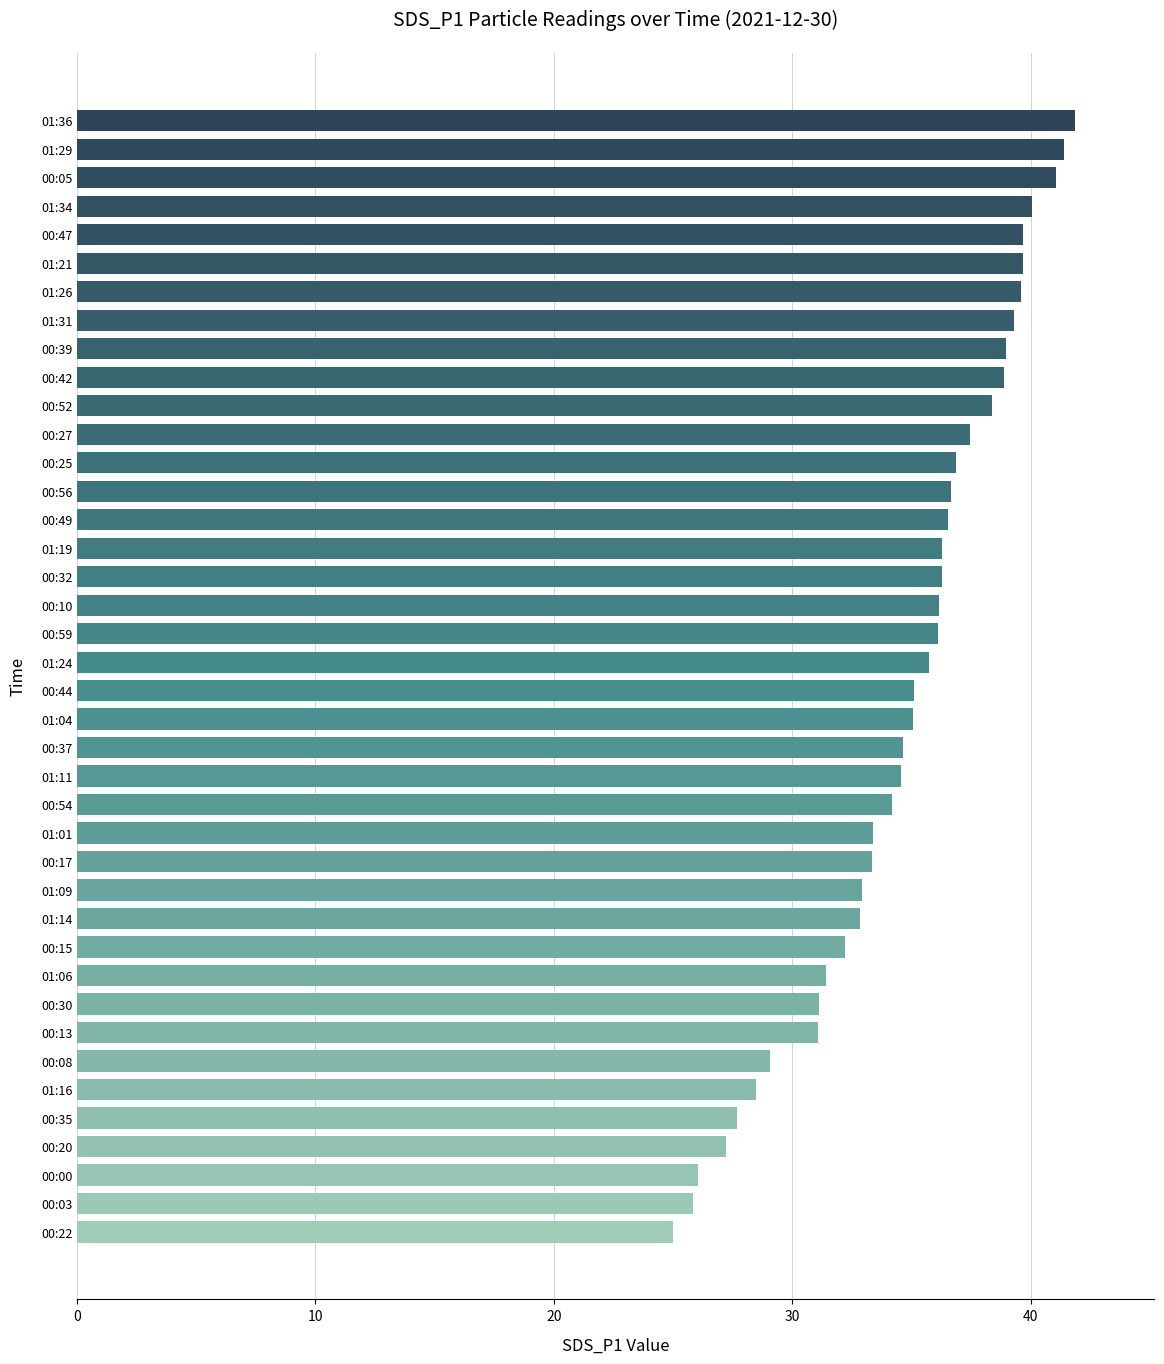

What is the average value?

34.7